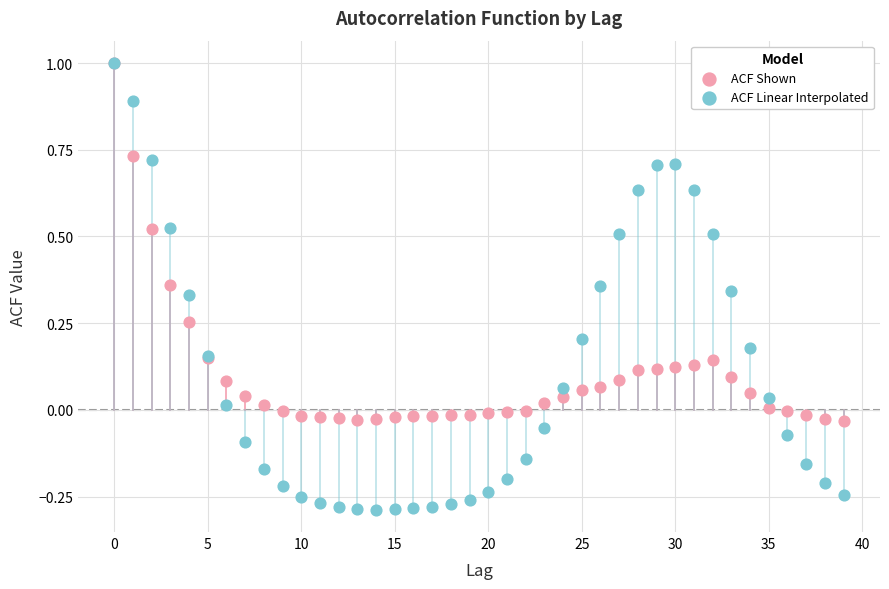

What are all the series names shown in the legend?

ACF Shown, ACF Linear Interpolated